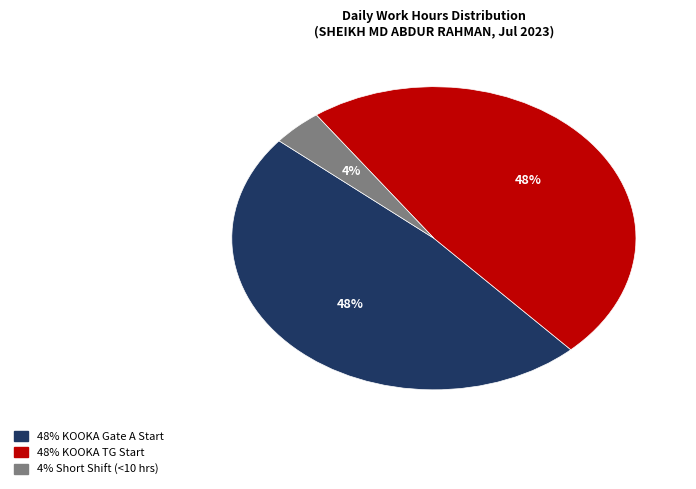

Is there a majority slice in this chart?

No